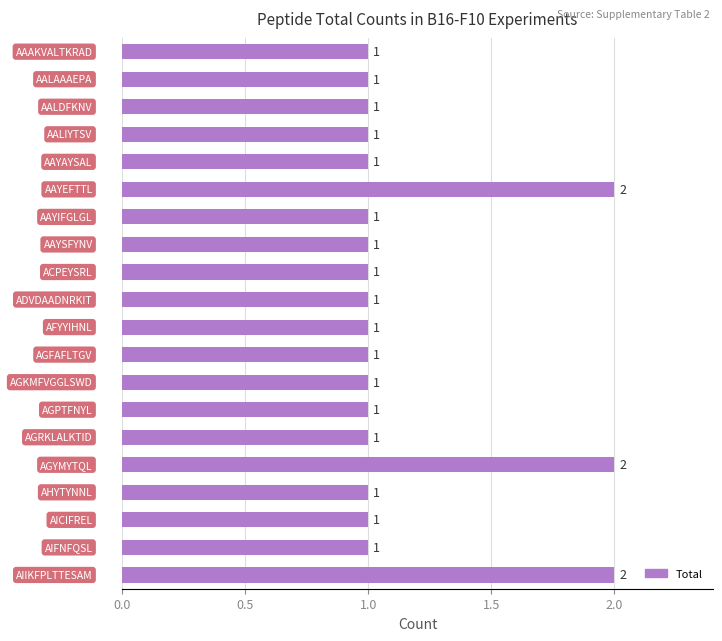

How many distinct data groups are displayed?

1